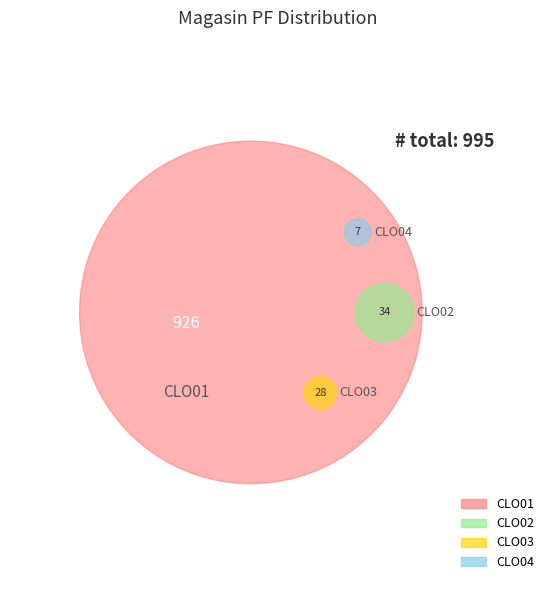

Approximately how many times larger is the value at CLO04 compared to CLO03?

0.2